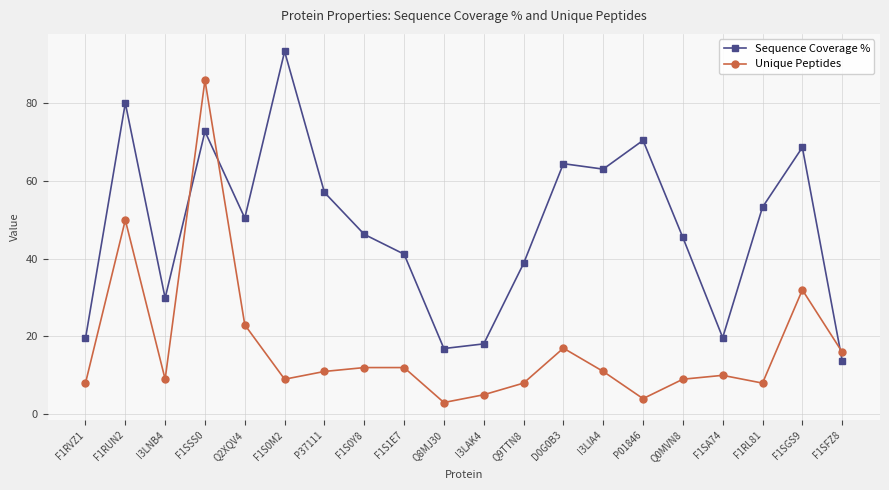

Between F1S0M2 and Q8MJ30, which series saw the biggest shift?

Sequence Coverage %